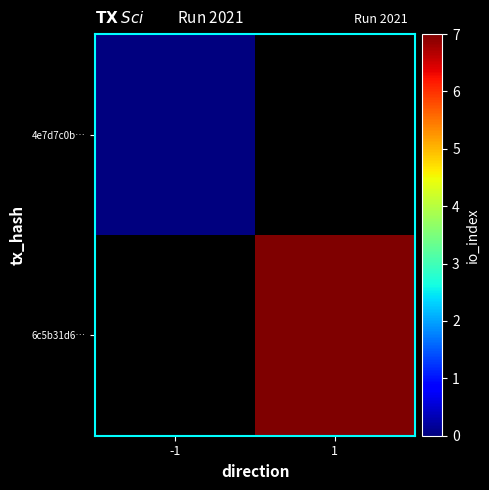

Is the value of 4e7d7c0b… at -1 greater than the value of 6c5b31d6… at 1?

No